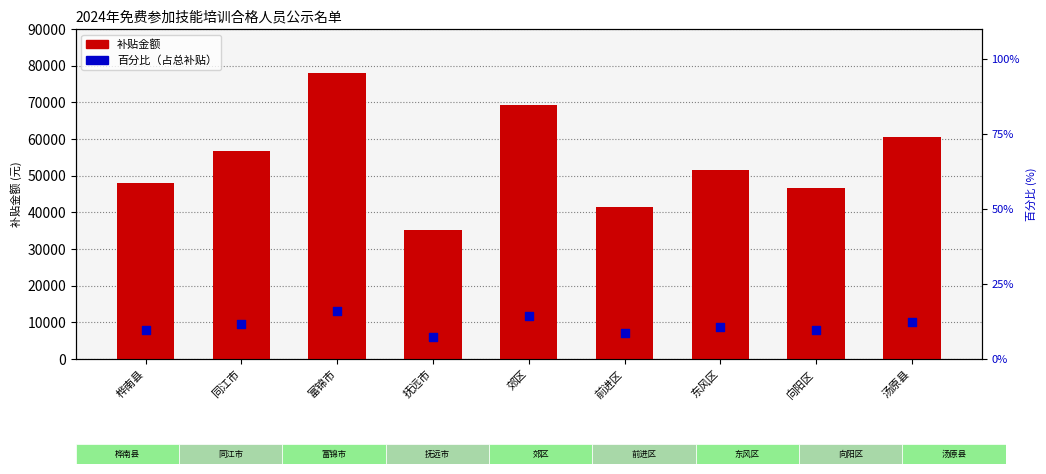

What are all the series names shown in the legend?

补贴金额, 百分比